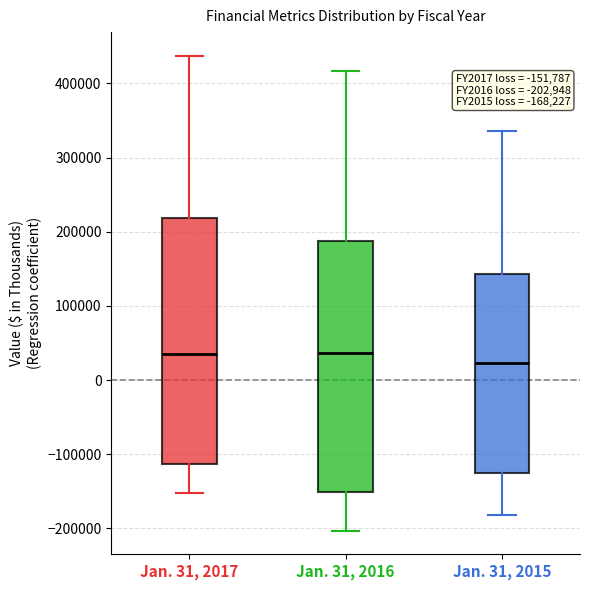

Which box's median line is the lowest?

Jan. 31, 2015